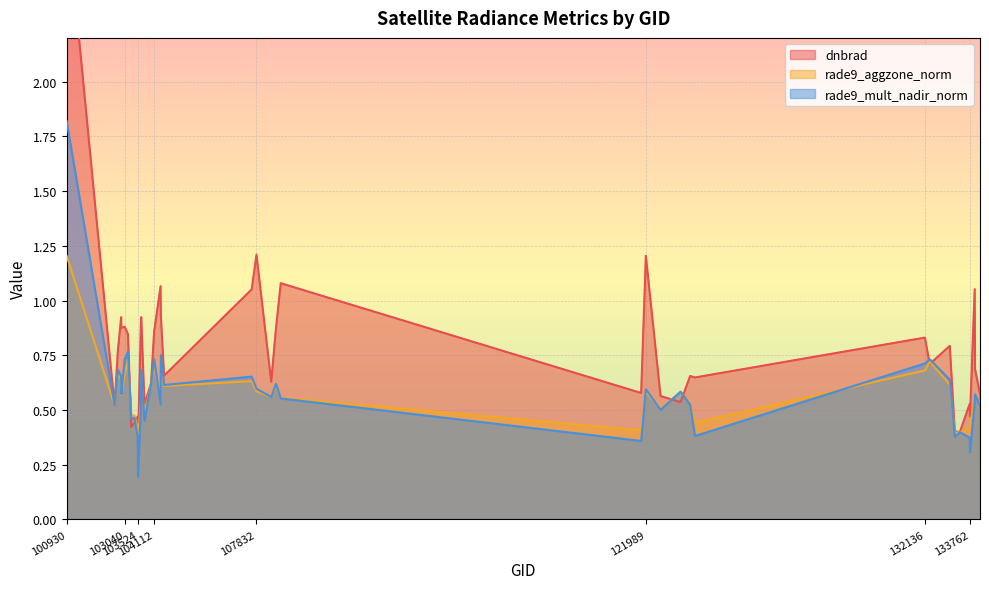

What is the sum of all rade9_aggzone_norm values?

22.9